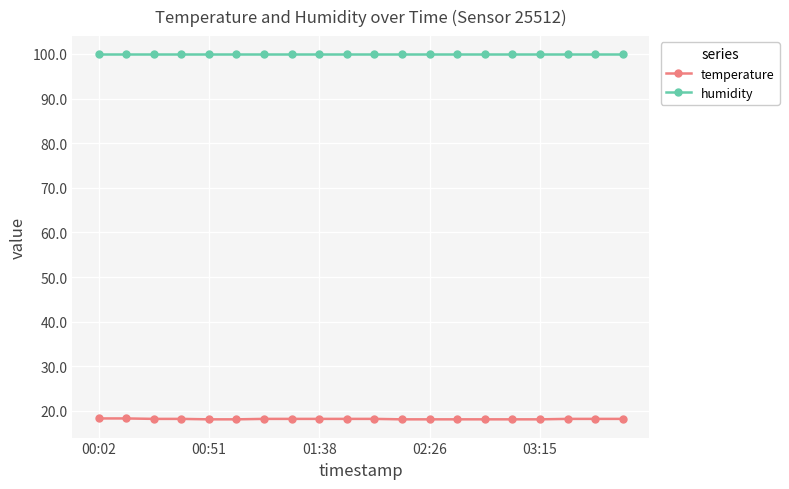

What is the value of the humidity point at the 10th from the left?

99.9